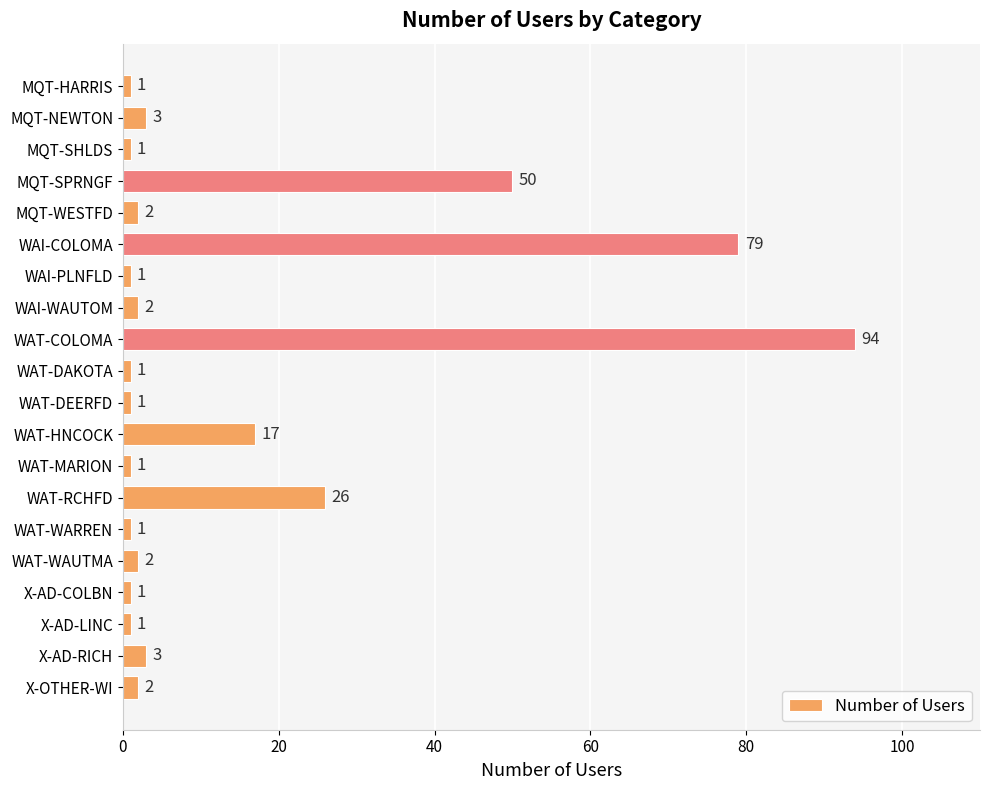

What is the value of the 20th bar from the top?

2